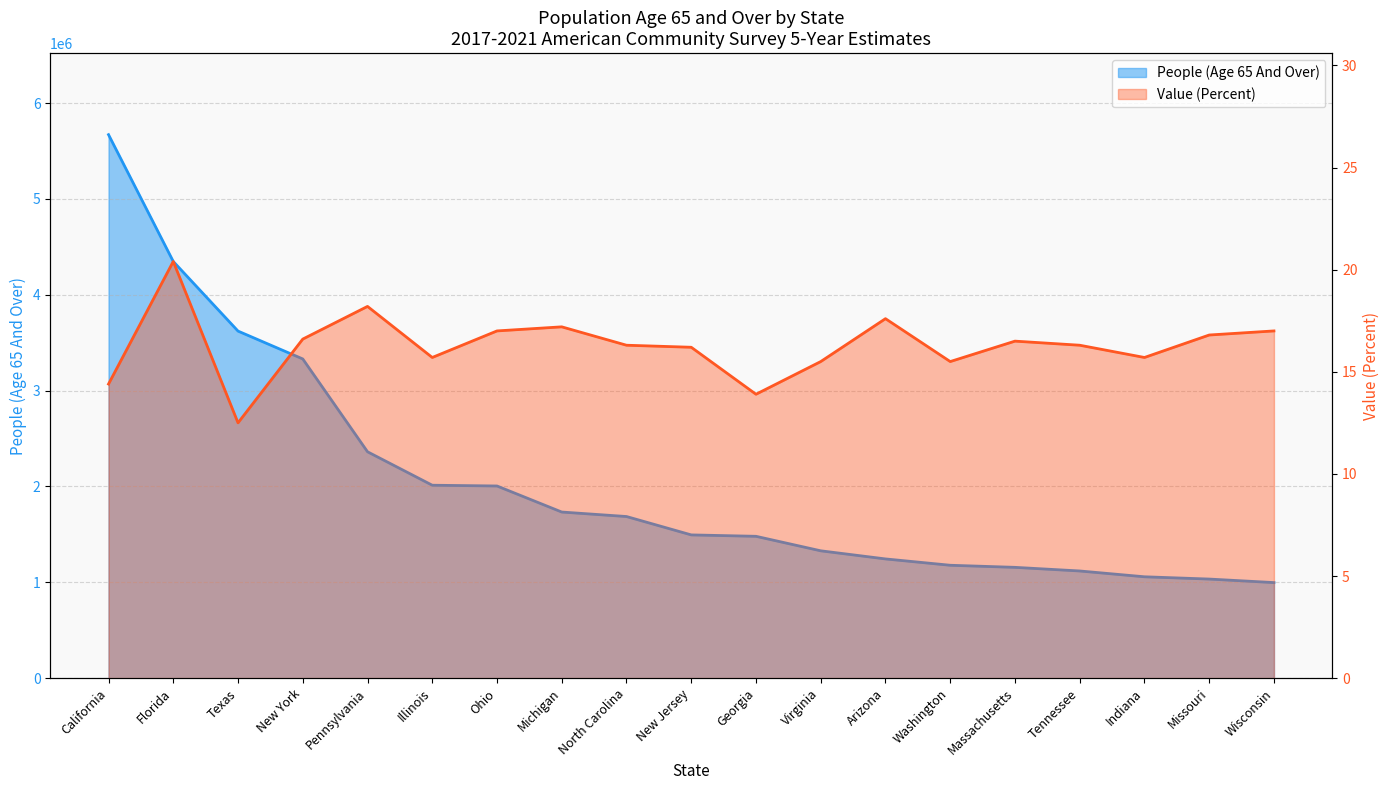

What is the minimum value shown in the chart?

12.5